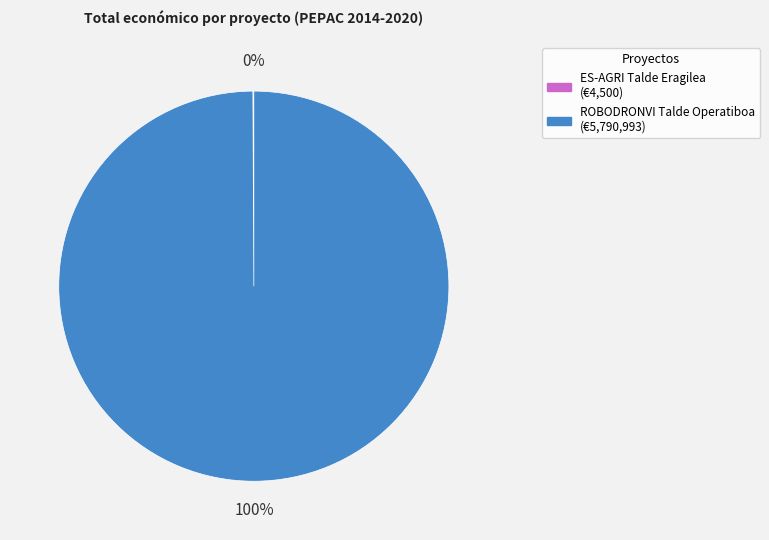

What is the majority slice?

ROBODRONVI Talde Operatiboa